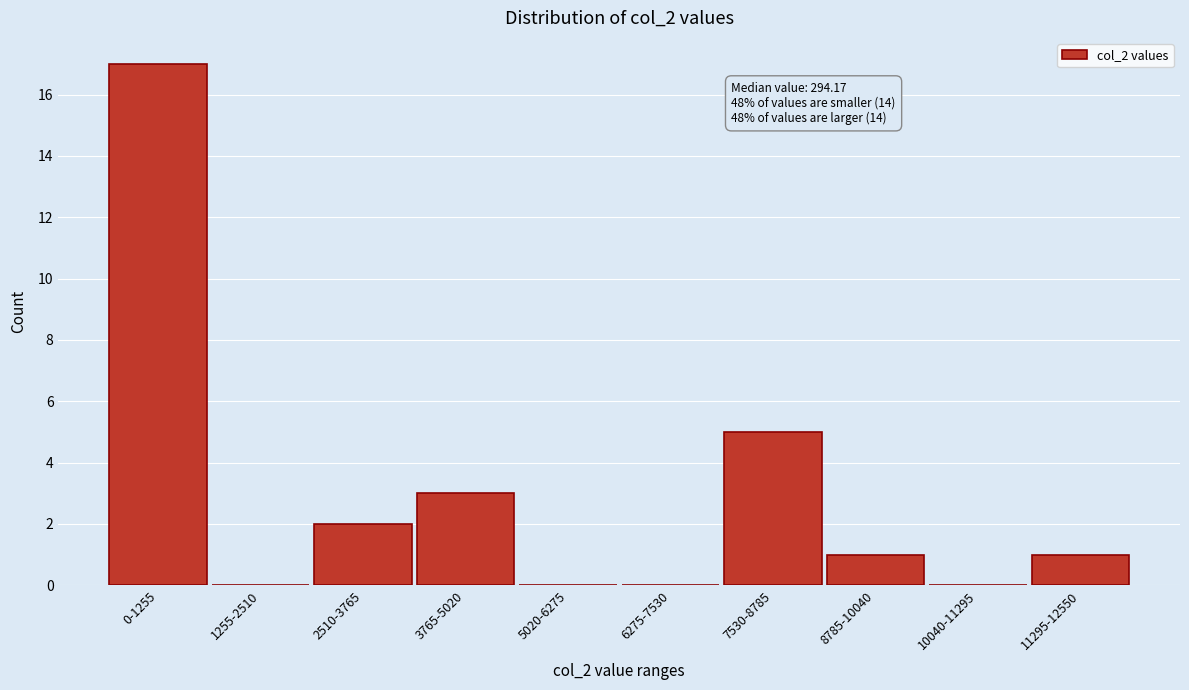

Reading left to right, list all the values displayed in this chart.

0-1255=17	1255-2510=0	2510-3765=2	3765-5020=3	5020-6275=0	6275-7530=0	7530-8785=5	8785-10040=1	10040-11295=0	11295-12550=1